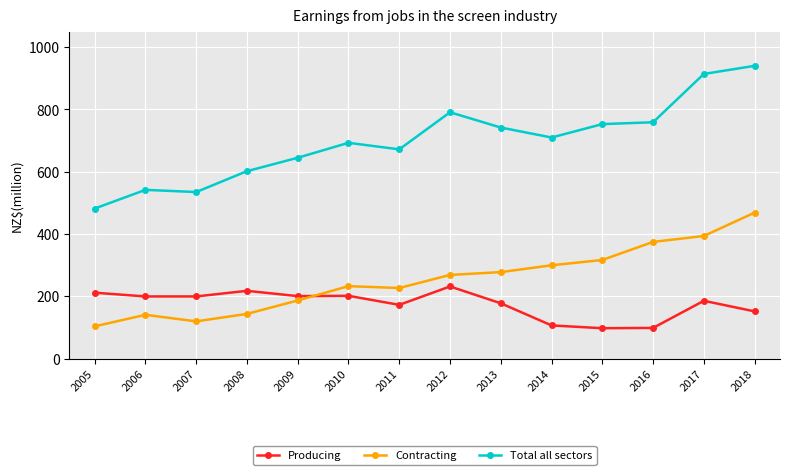

What value does the Total all sectors series have at 2016?

759